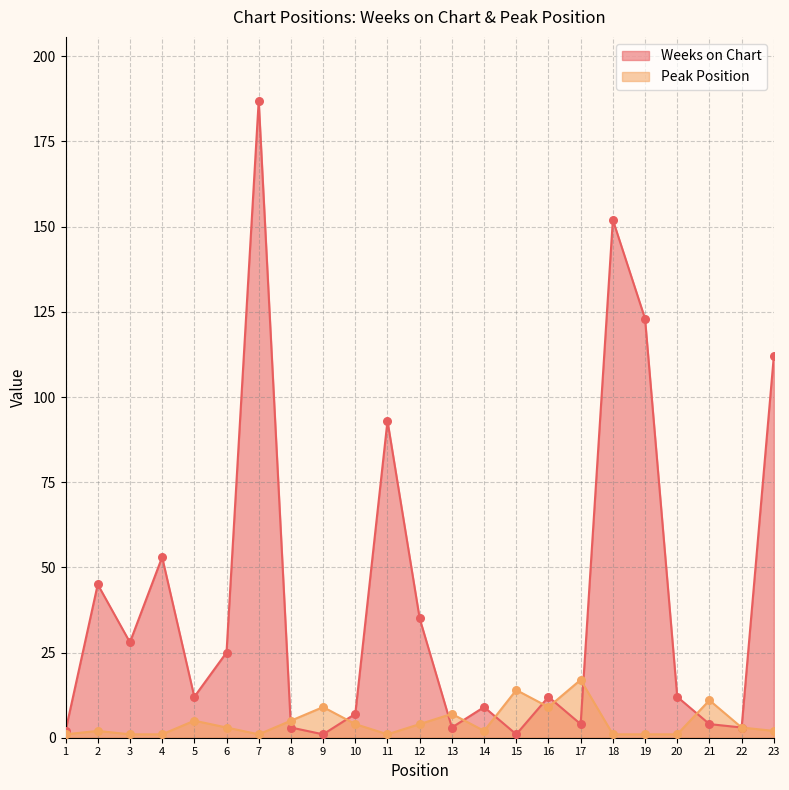

At how many categories does at least one series exceed 23?

10